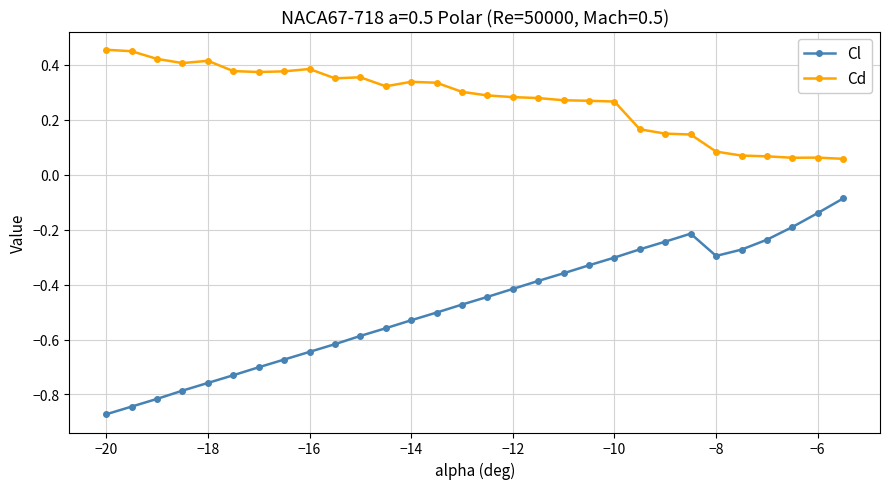

At how many categories does at least one series exceed 0?

30